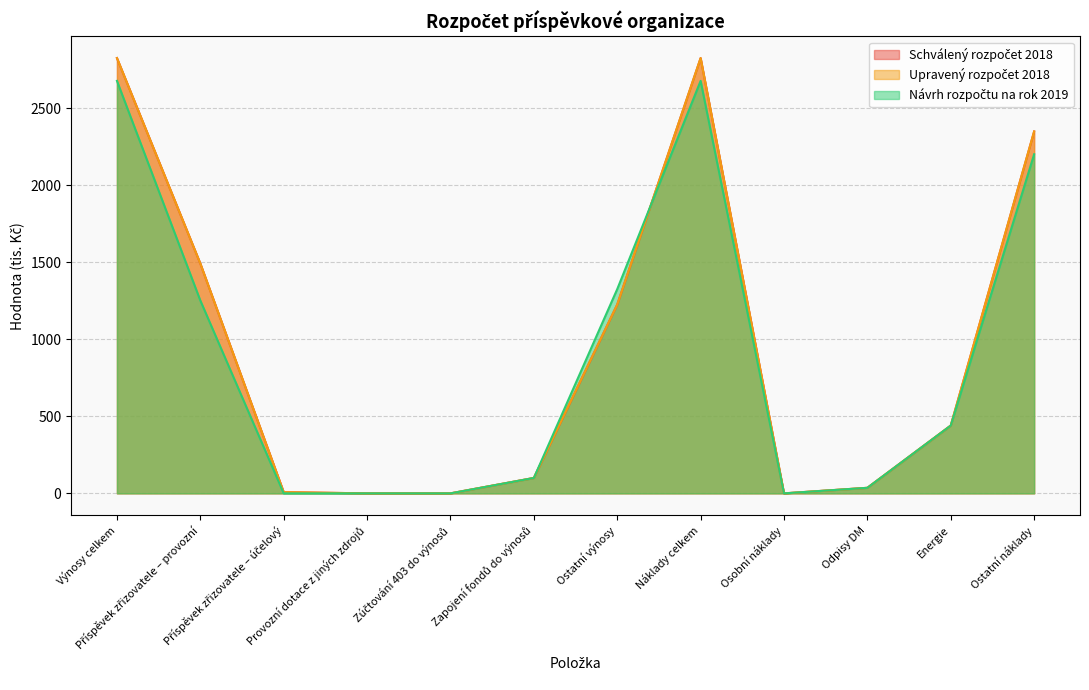

List the series in order of their peak value, lowest first.

Návrh rozpočtu na rok 2019, Schválený rozpočet 2018, Upravený rozpočet 2018